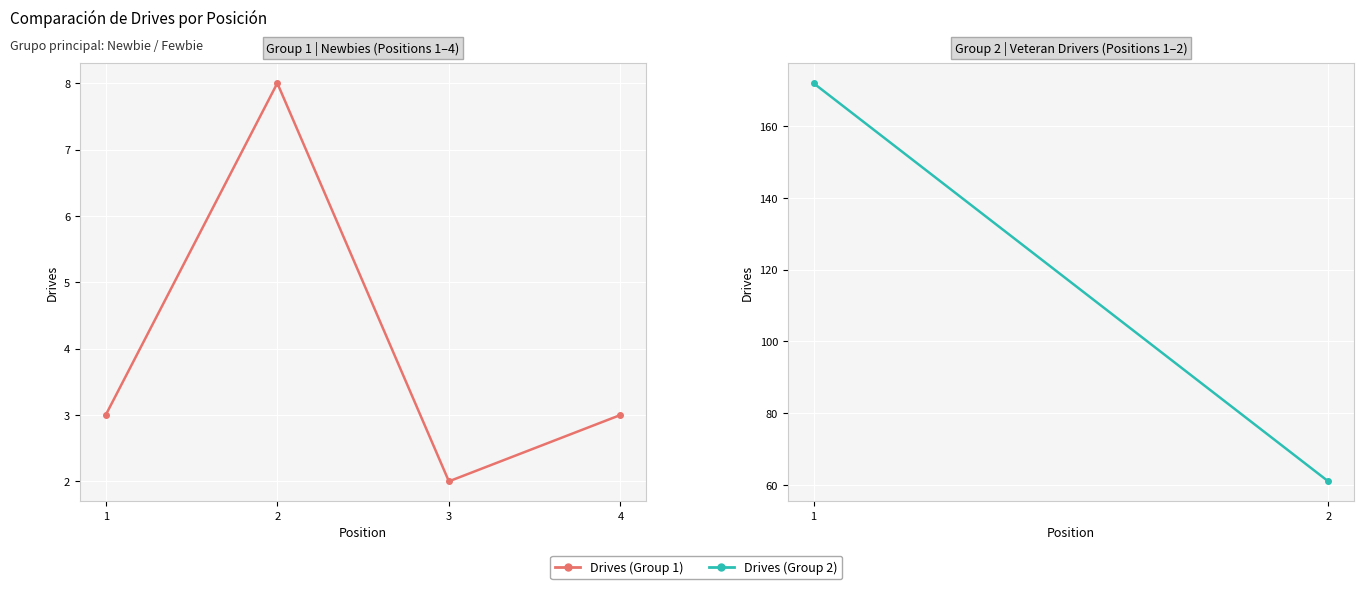

What is the average value?

4